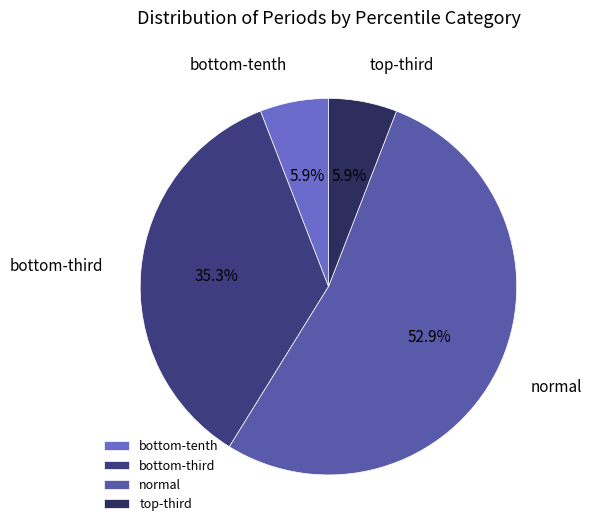

Which slice is the largest?

normal